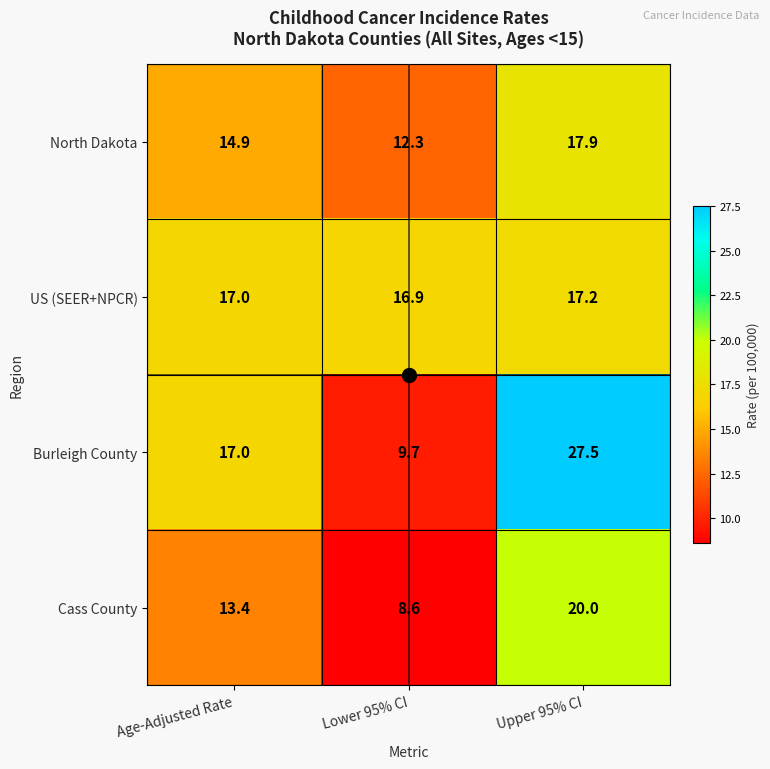

What is the sum of the US (SEER+NPCR) values at Age-Adjusted Rate and Upper 95% CI?

34.2